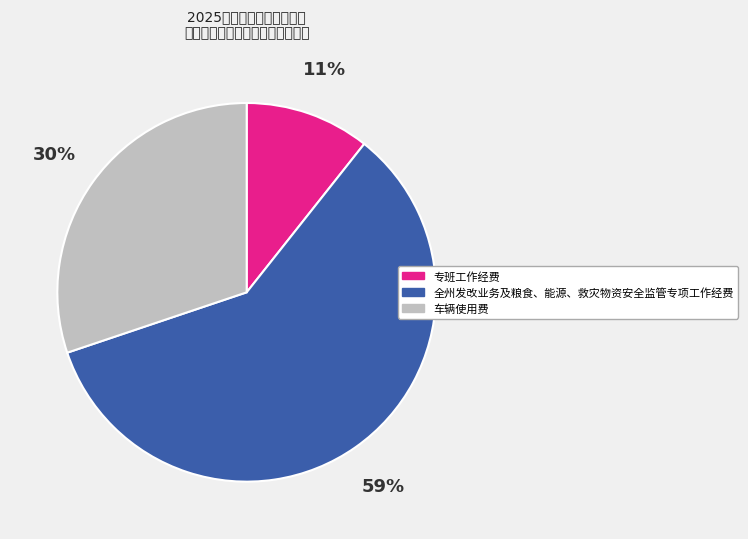

Approximately how many times larger is the value at 全州发改业务及粮食、能源、救灾物资安全监管专项工作经费 compared to 车辆使用费?

2.0